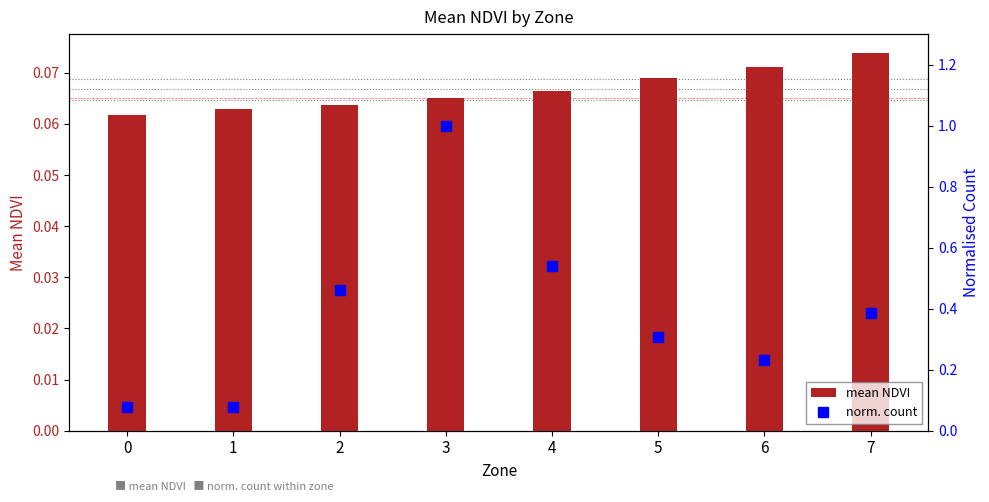

What is the value of the norm. count bar at the 1st from the left?

0.1